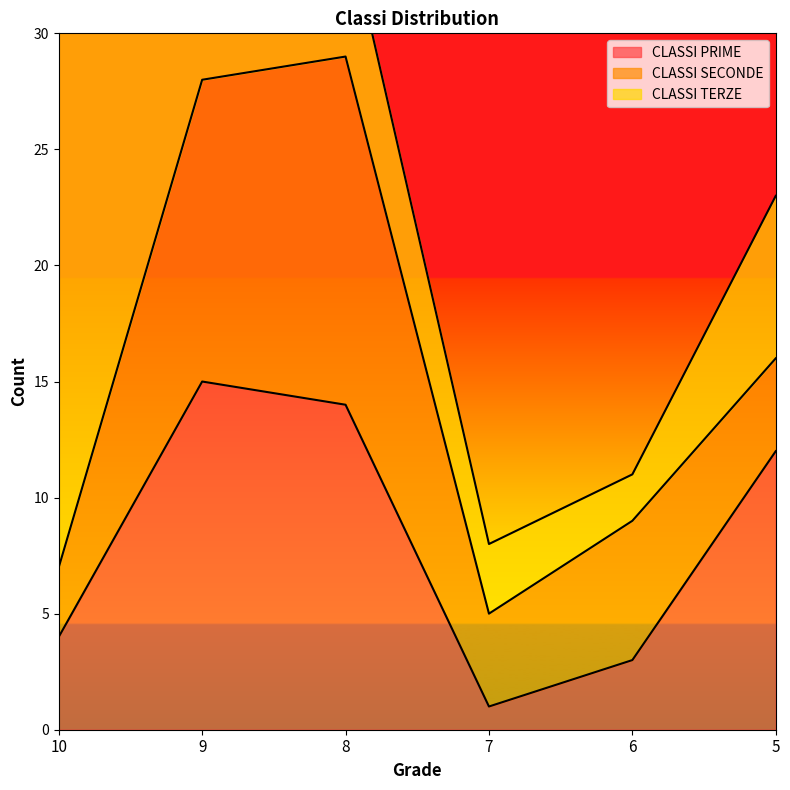

List the series in order of their overall mean, highest first.

CLASSI TERZE, CLASSI PRIME, CLASSI SECONDE